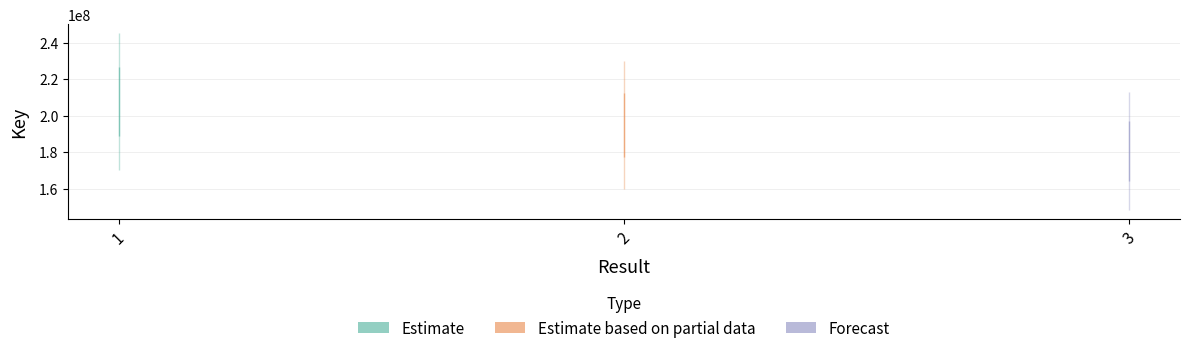

List the labels in order of value, smallest first.

3, 2, 1